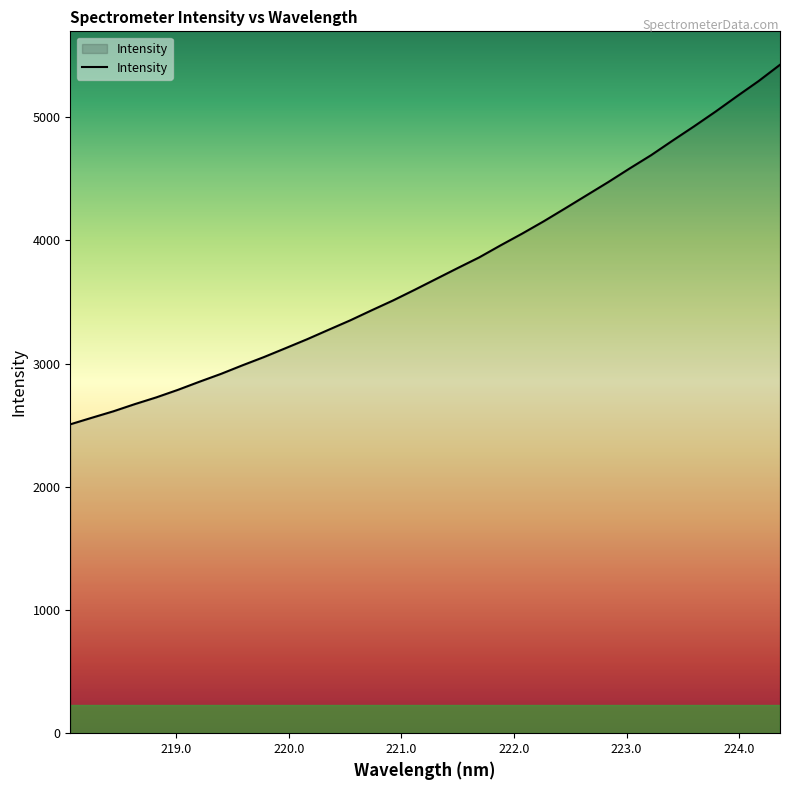

What is the greatest value displayed?

5425.0